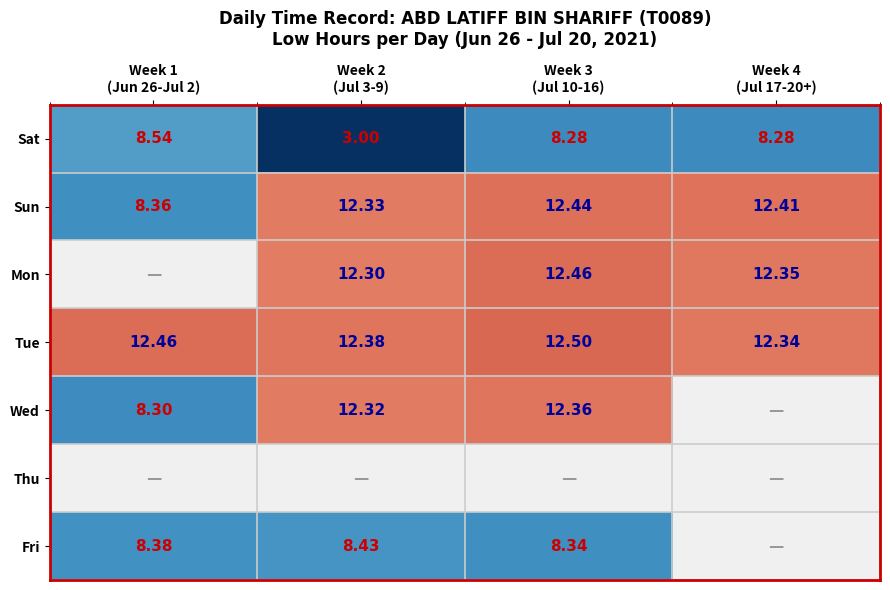

What is the total value across all series at Week 3
(Jul 10-16)?

66.4